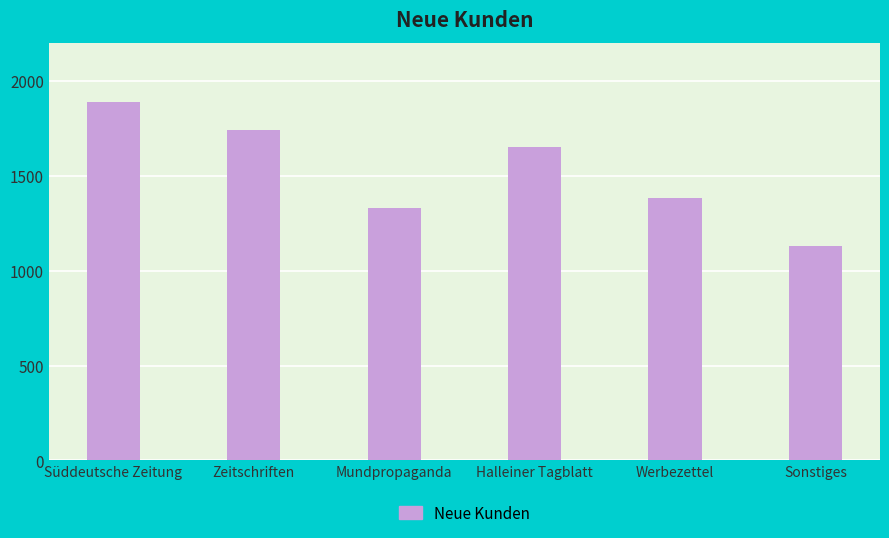

Reading left to right, extract all data points from this chart.

1890	1740	1330	1650	1380	1130